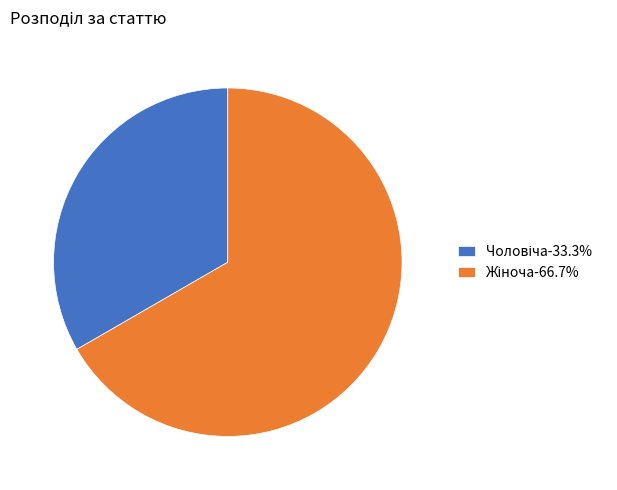

True or false: Жіноча accounts for 58% of the total.

False